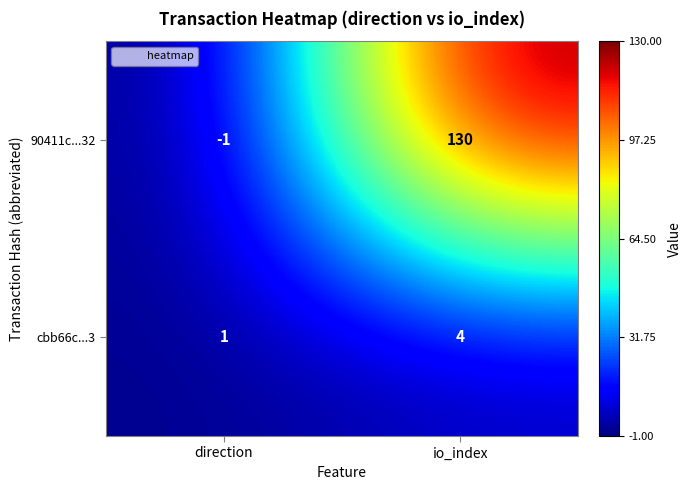

What is the spread (max minus min) of values at io_index?

126